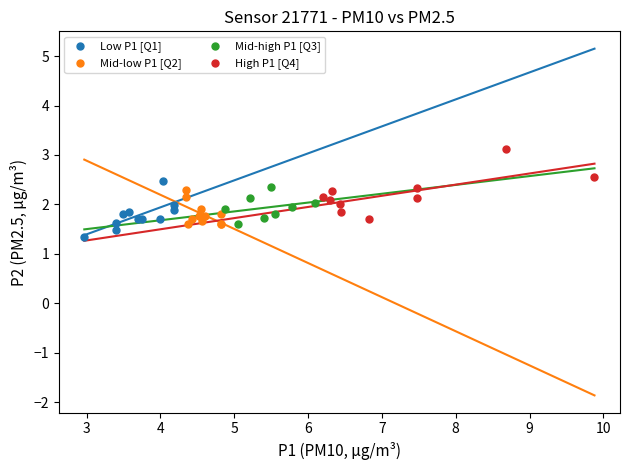

What are all the series names shown in the legend?

Low P1 [Q1], Mid-low P1 [Q2], Mid-high P1 [Q3], High P1 [Q4]